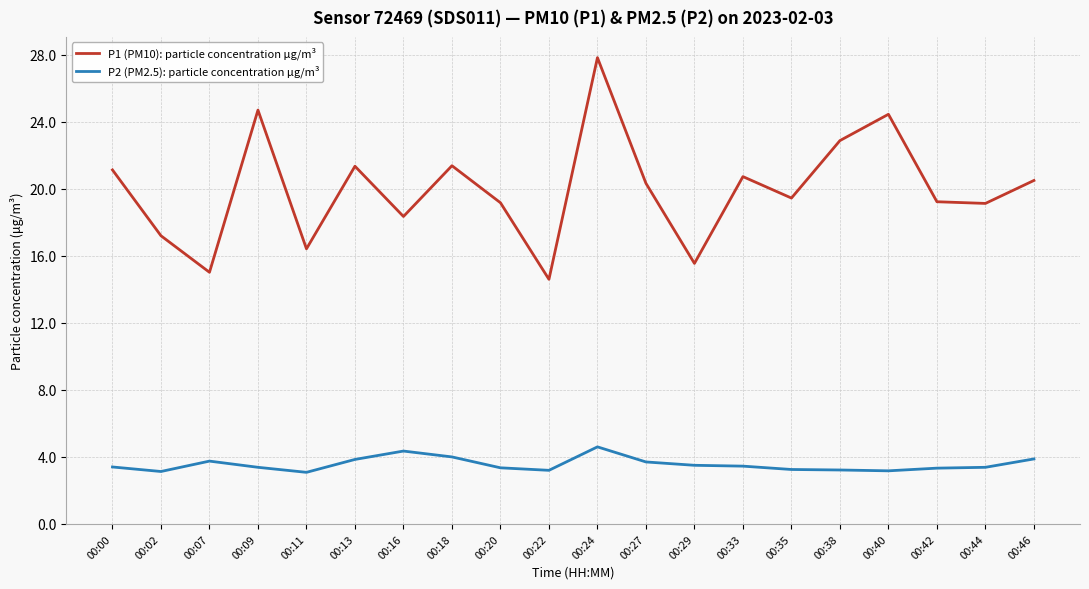

The P1 (PM10): particle concentration μg/m³ series shows 15.0 at 00:07. True or false?

True